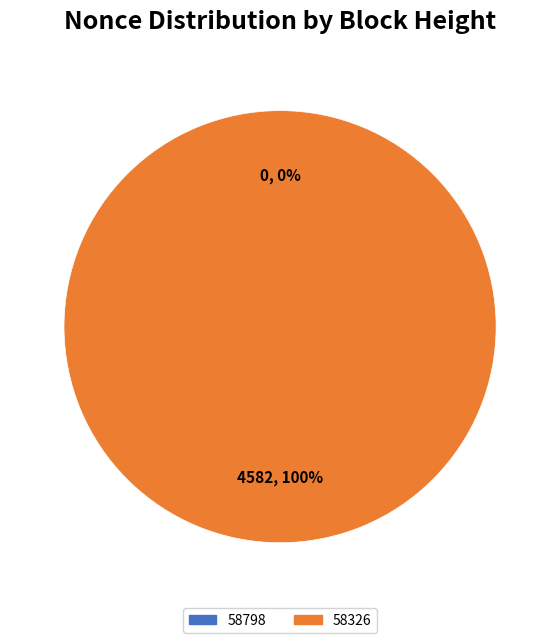

Does 58326 account for over 50% of the chart?

Yes